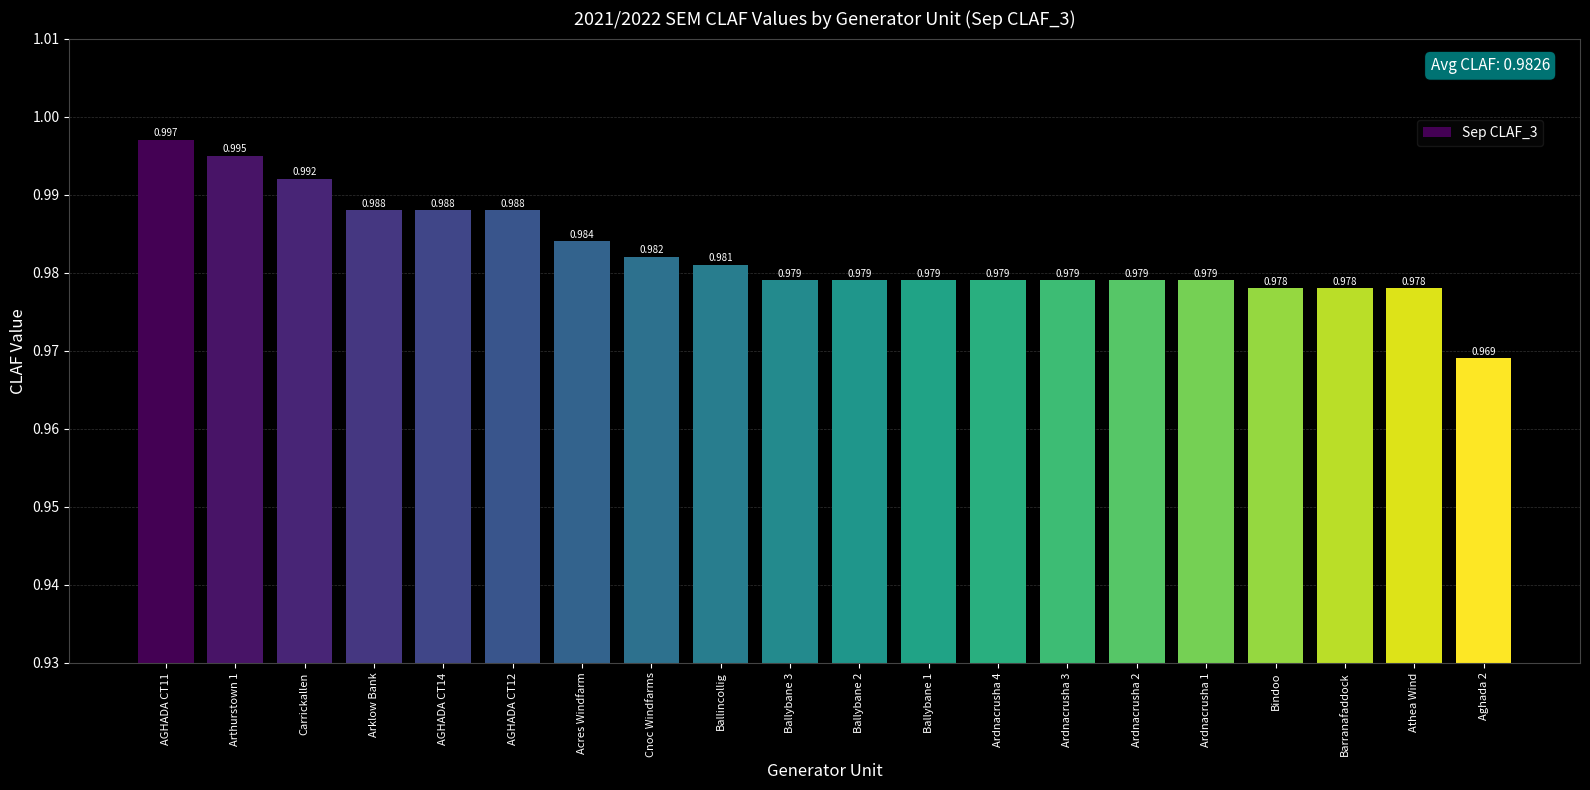

What is the label of the 2nd bar from the right?

Athea Wind